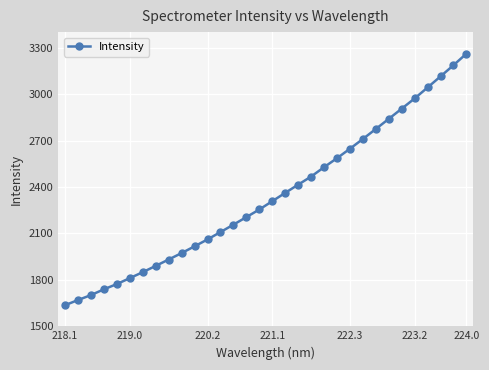

What is the value of the 4th point from the left?

1738.9